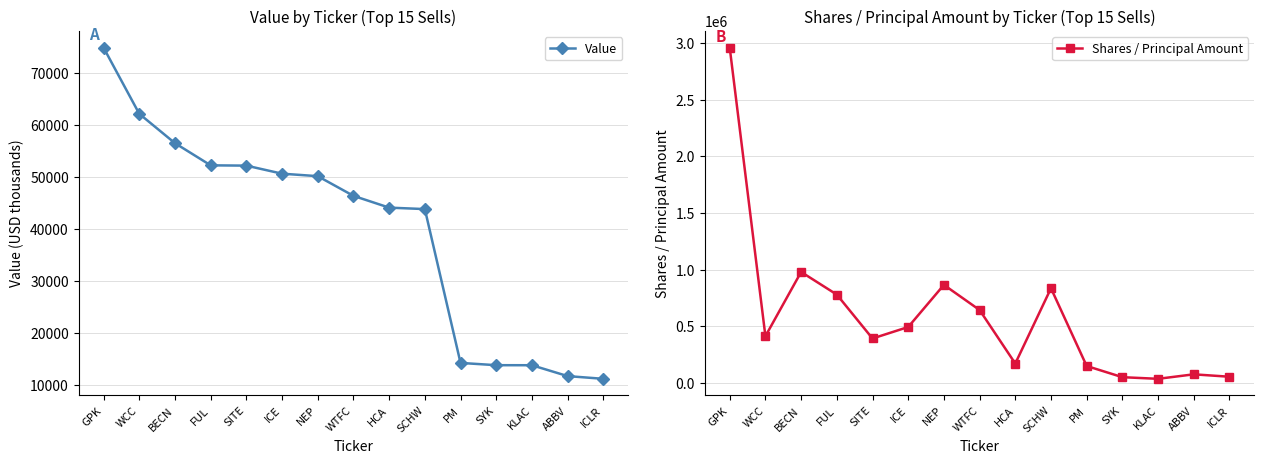

Which series has the widest spread of values?

Shares / Principal Amount